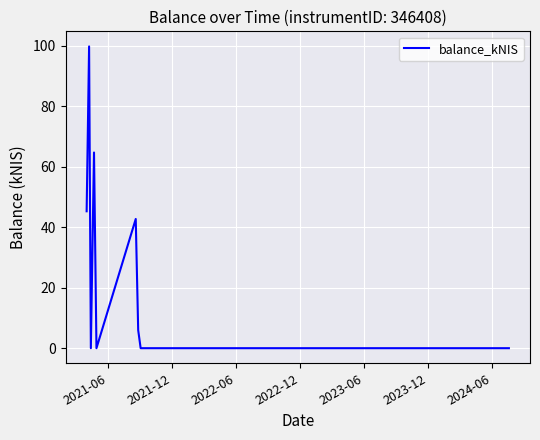

What is the maximum value shown in the chart?

99.7